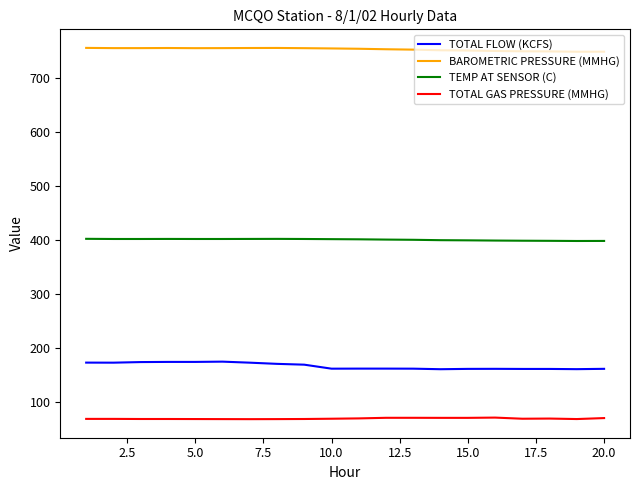

Rank the series by their maximum value, from lowest to highest.

TOTAL GAS PRESSURE (MMHG), TOTAL FLOW (KCFS), TEMP AT SENSOR (C), BAROMETRIC PRESSURE (MMHG)